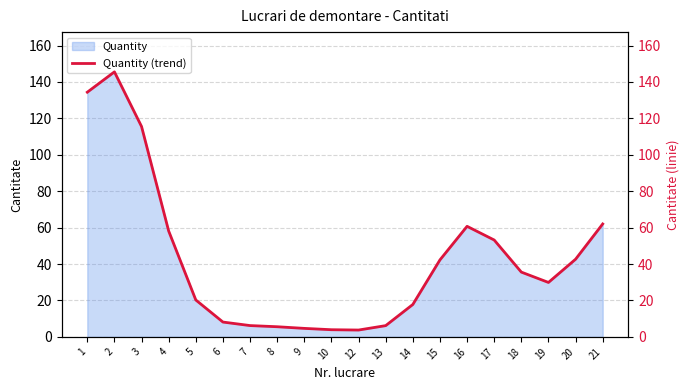

At which category does the chart reach its minimum across all series?

12